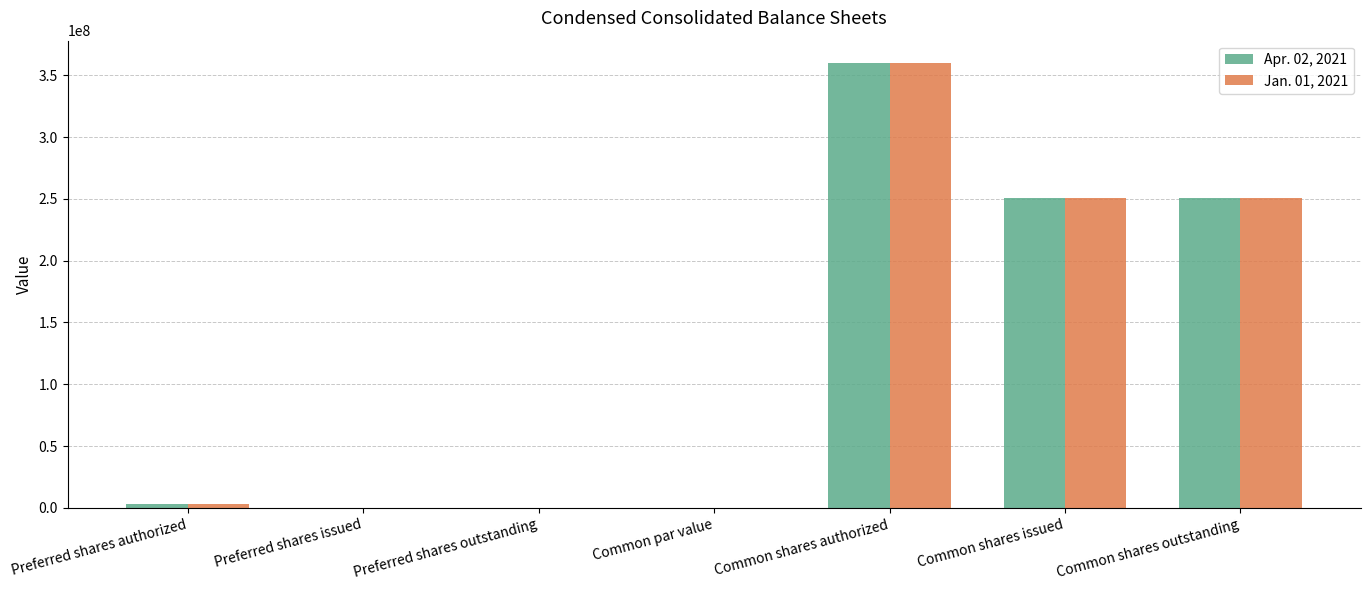

What is the sum of all Jan. 01, 2021 values?

864600000.0